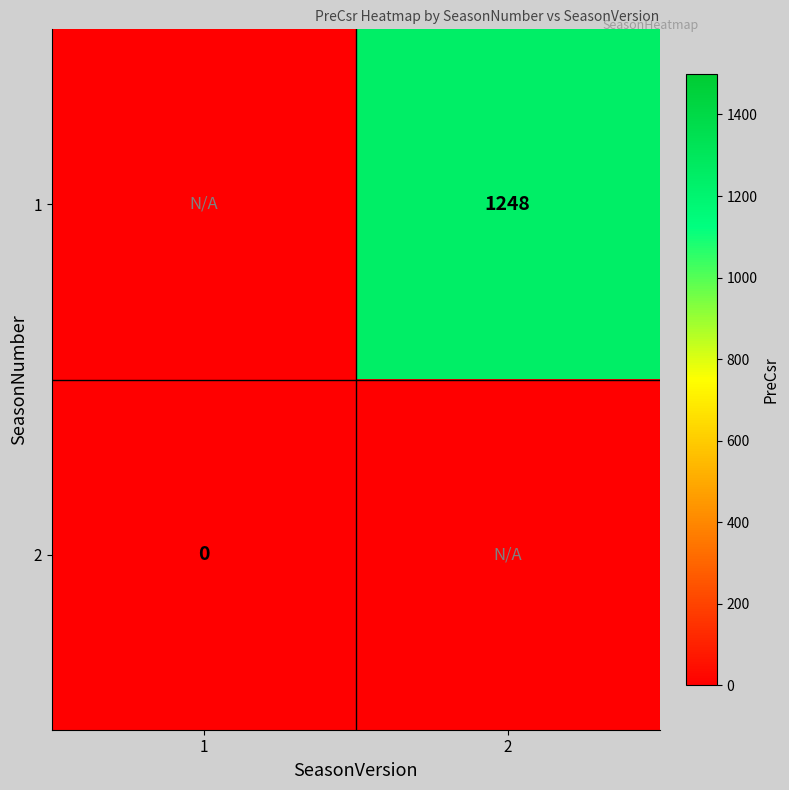

At which category is the sum across all series the highest?

2